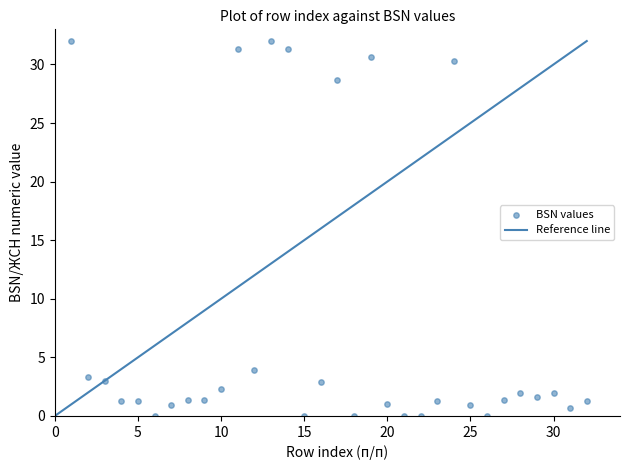

What Y value in the scatter plot is closest to 16?

3.9